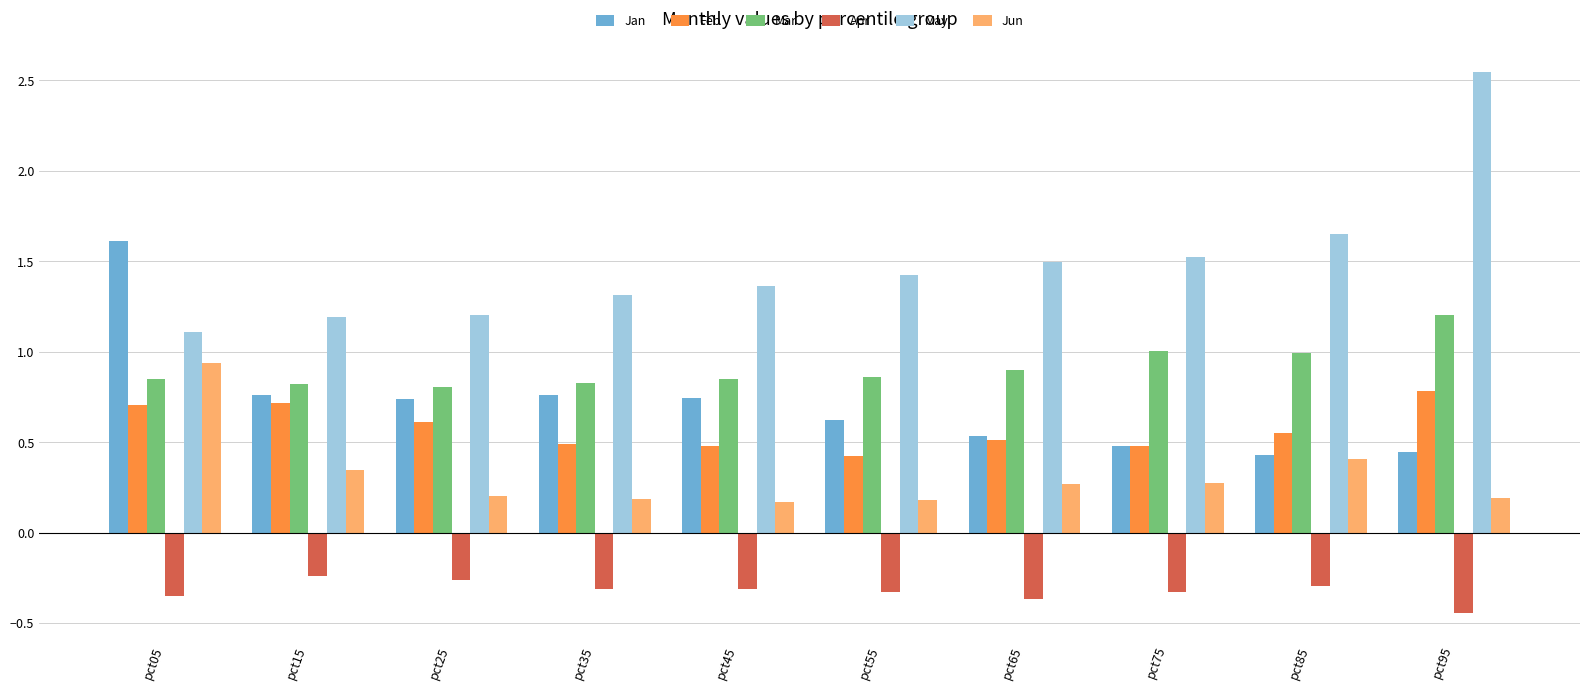

Is it true that Mar equals 0.3 at pct35?

False